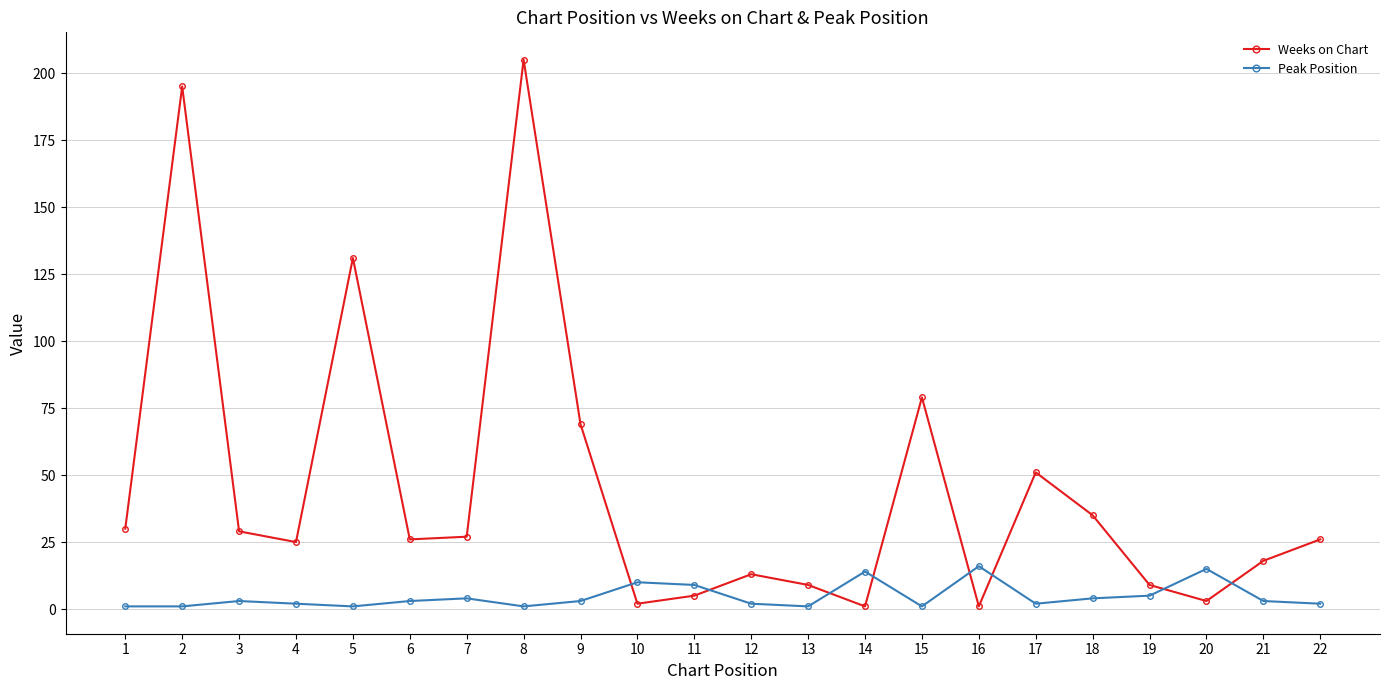

In Weeks on Chart, how many points are lower than both neighbors (excluding endpoints)?

6